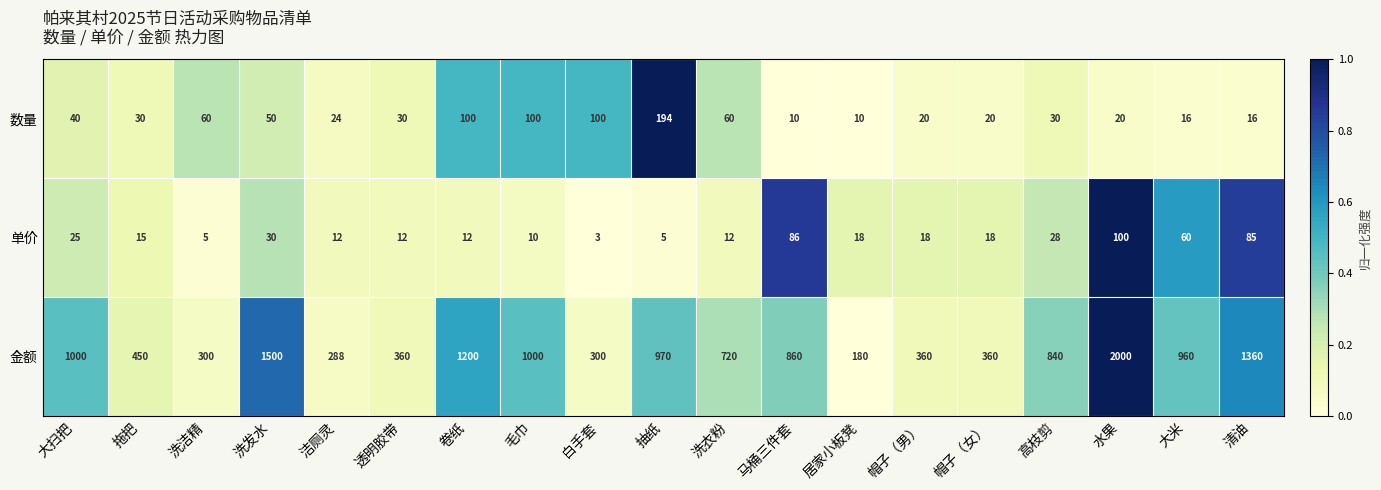

List the series in order of their peak value, lowest first.

单价, 数量, 金额